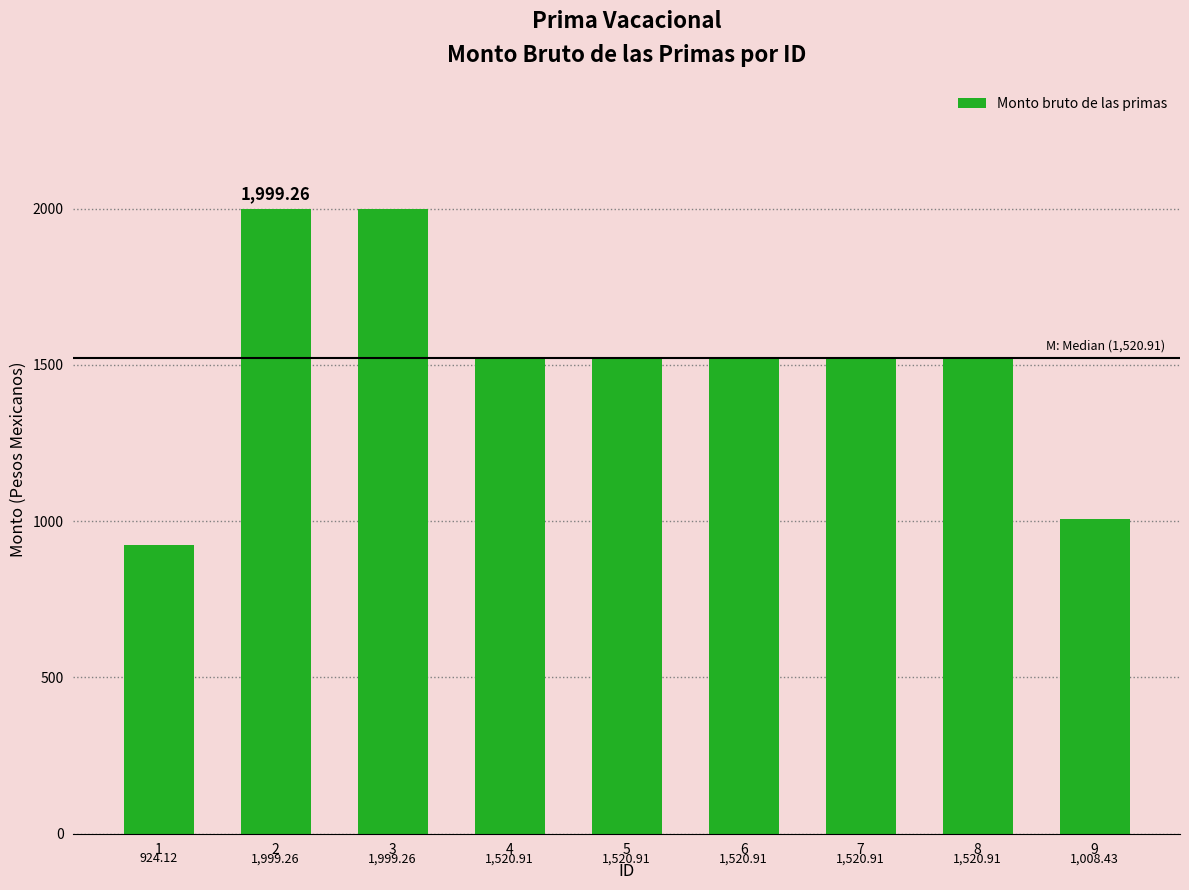

What is the sum of all values?

13535.6